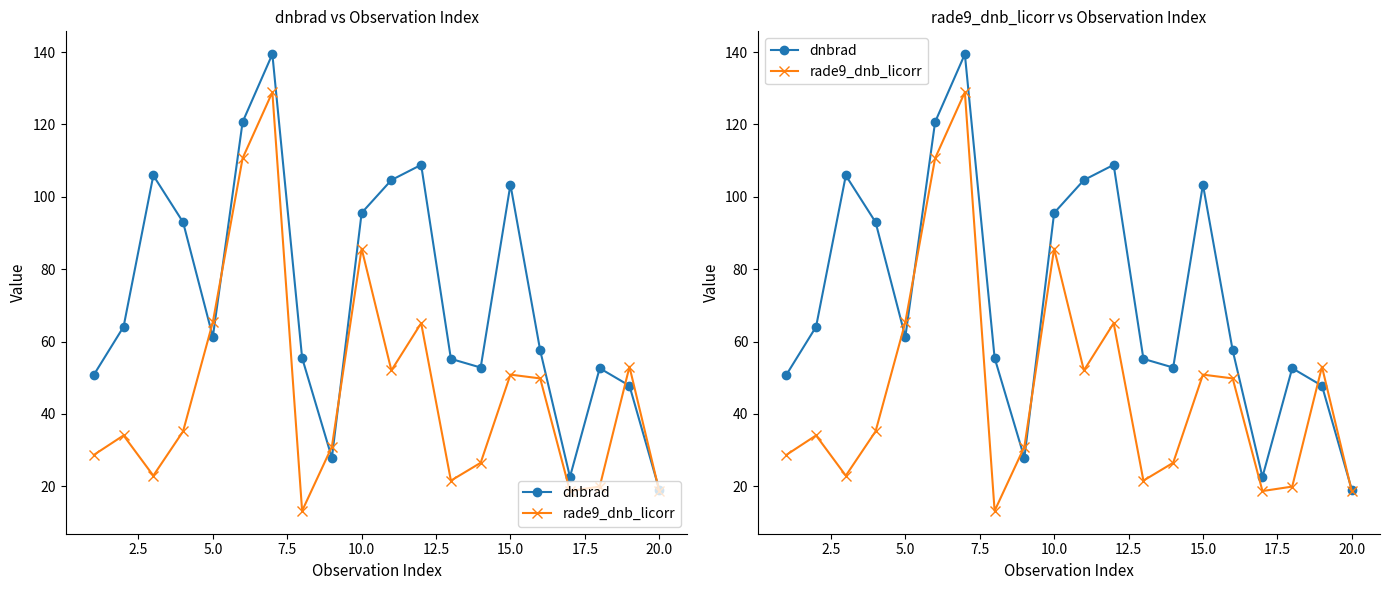

After their last crossing, which series has the higher values: rade9_dnb_licorr or dnbrad?

dnbrad